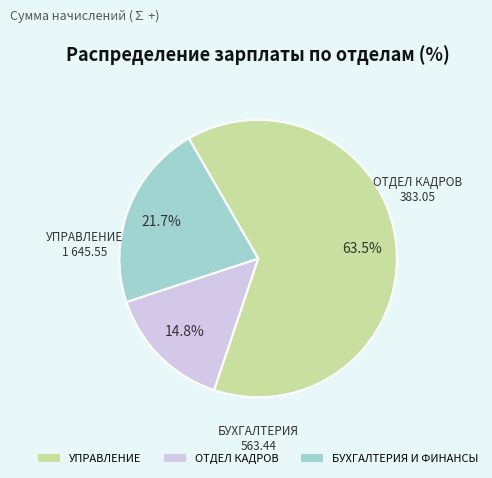

Rank the categories by value from lowest to highest.

ОТДЕЛ КАДРОВ, БУХГАЛТЕРИЯ И ФИНАНСЫ, УПРАВЛЕНИЕ